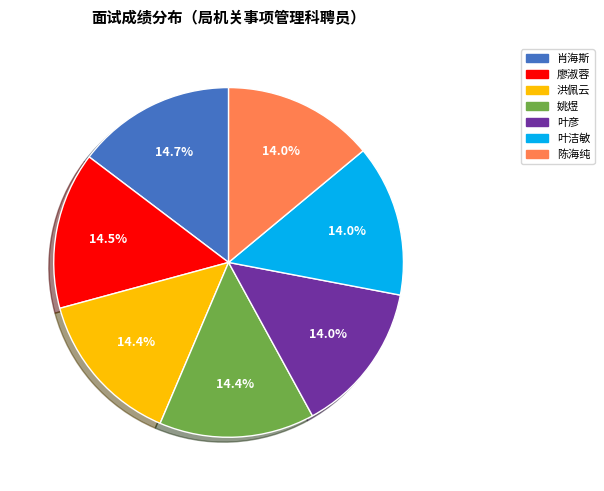

Does 叶彦 account for over 50% of the chart?

No